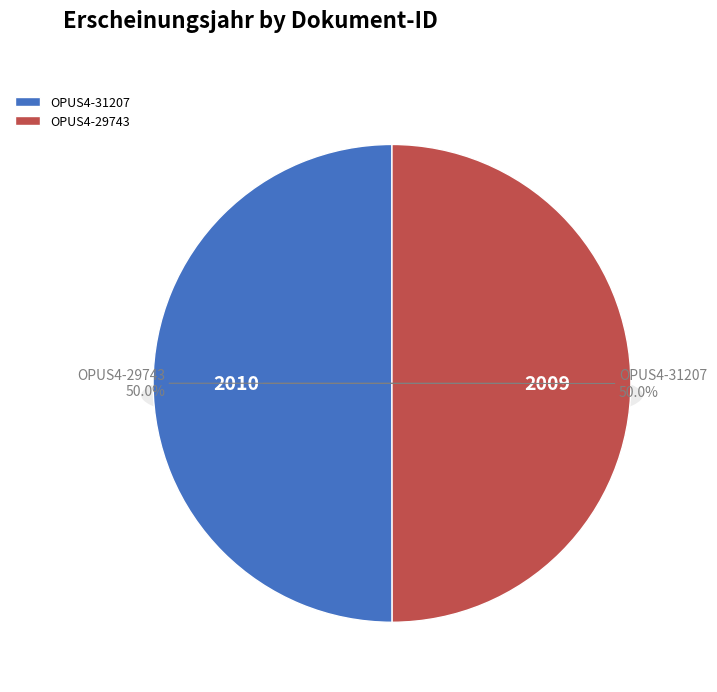

Combined, do OPUS4-29743 and OPUS4-31207 account for over 50%?

Yes